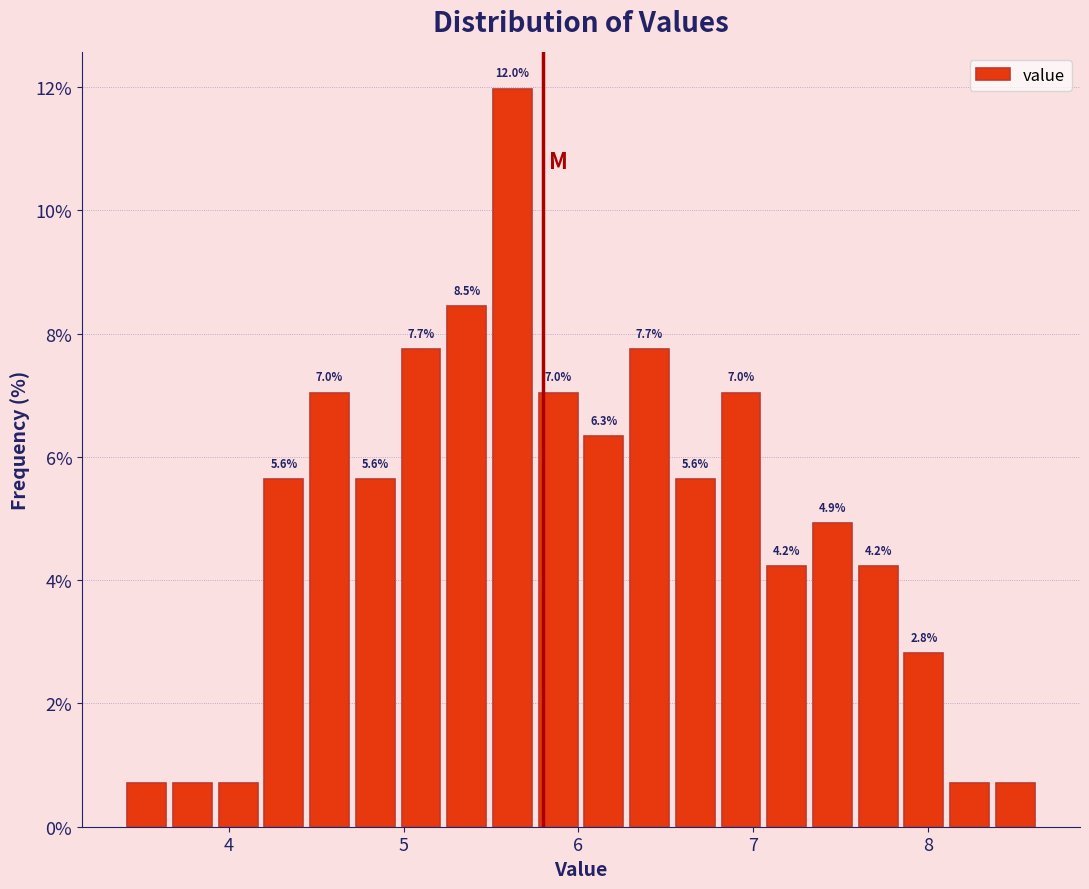

Around what value on the x-axis is the tallest bar? Give the approximate position of its centre, as read against the axis.

5.6